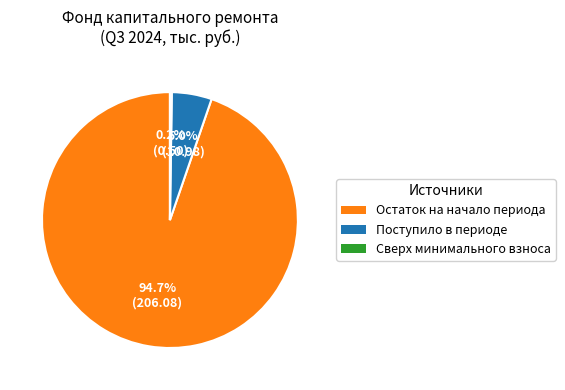

Does Остаток на начало периода represent more than half of the total?

Yes